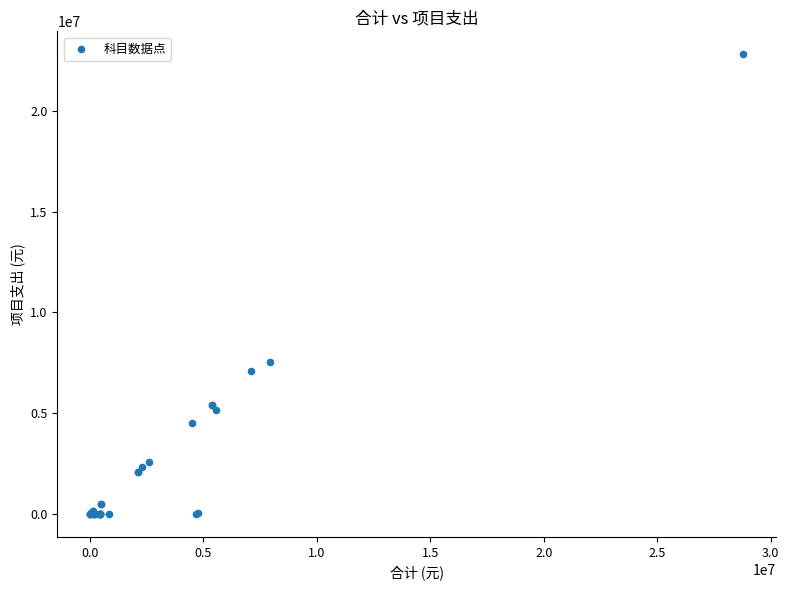

What Y value in the scatter plot is closest to 11407916?

7522300